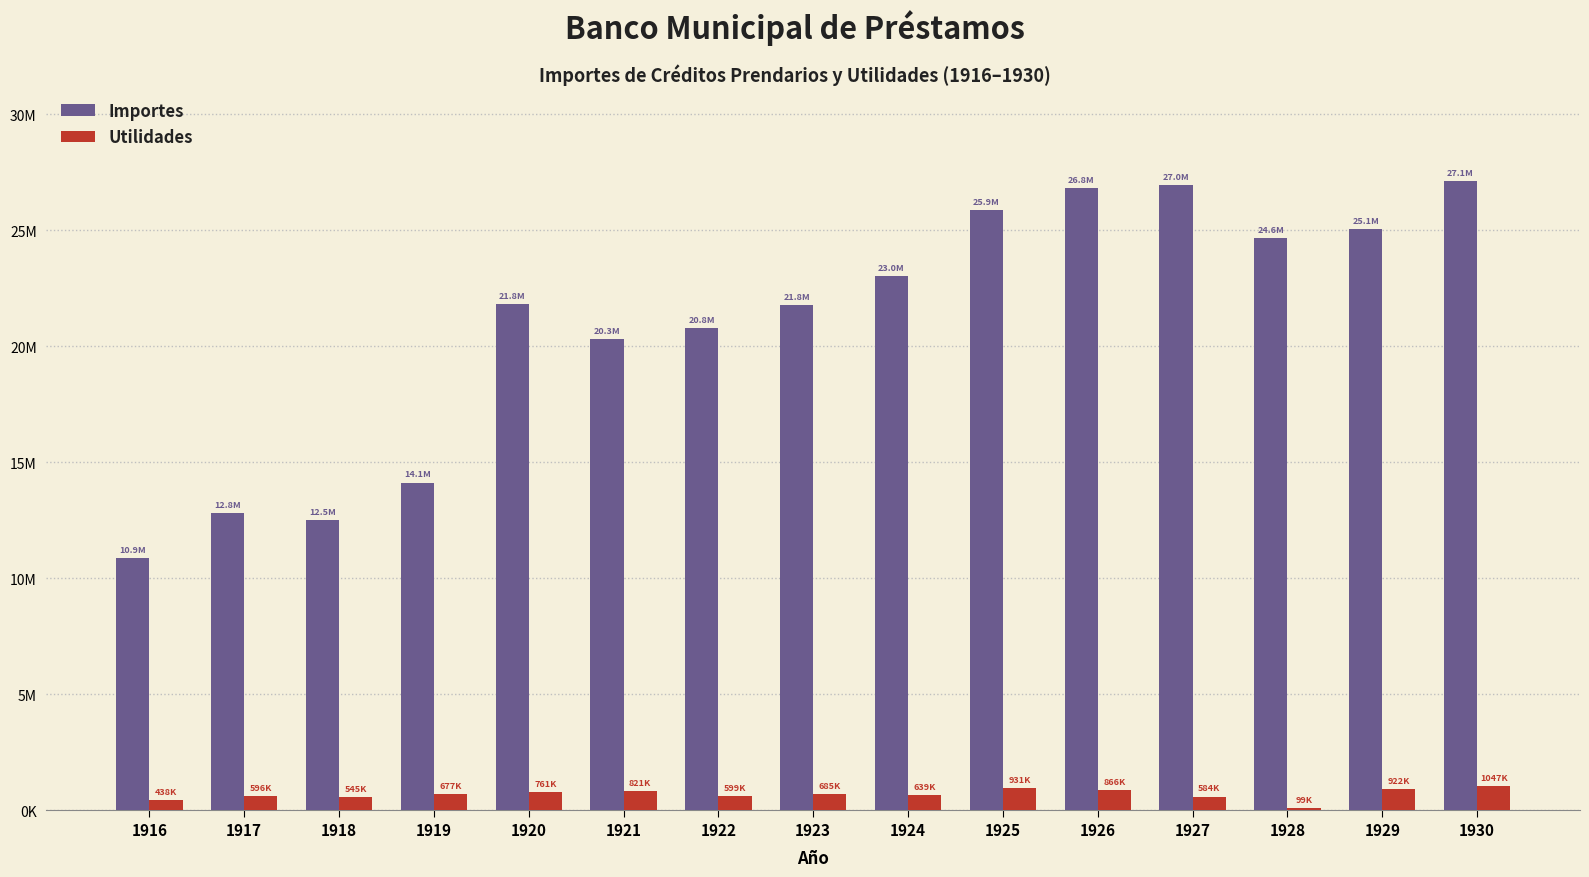

Rank the series by their average value, from highest to lowest.

Importes, Utilidades